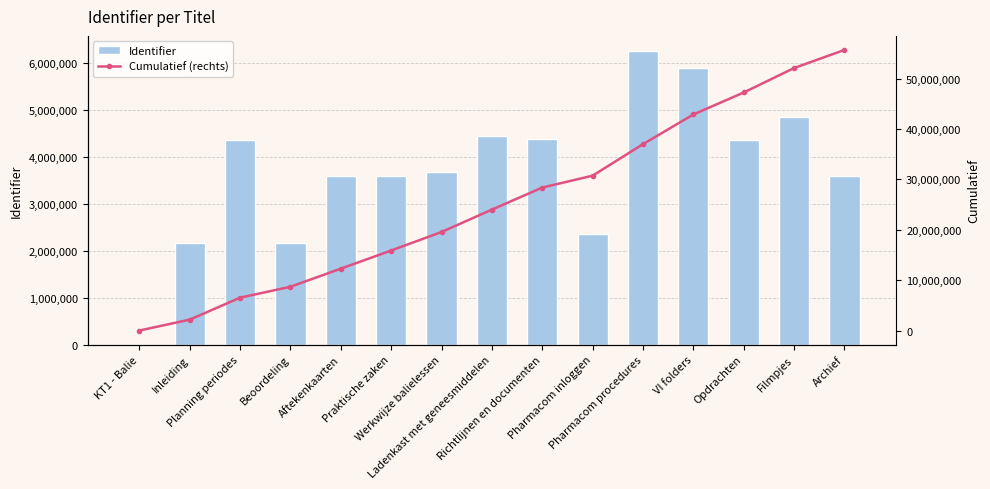

List the labels in order of Cumulatief (rechts) value, largest first.

Archief, Filmpjes, Opdrachten, VI folders, Pharmacom procedures, Pharmacom inloggen, Richtlijnen en documenten, Ladenkast met geneesmiddelen, Werkwijze balielessen, Praktische zaken, Aftekenkaarten, Beoordeling, Planning periodes, Inleiding, KT1 - Balie